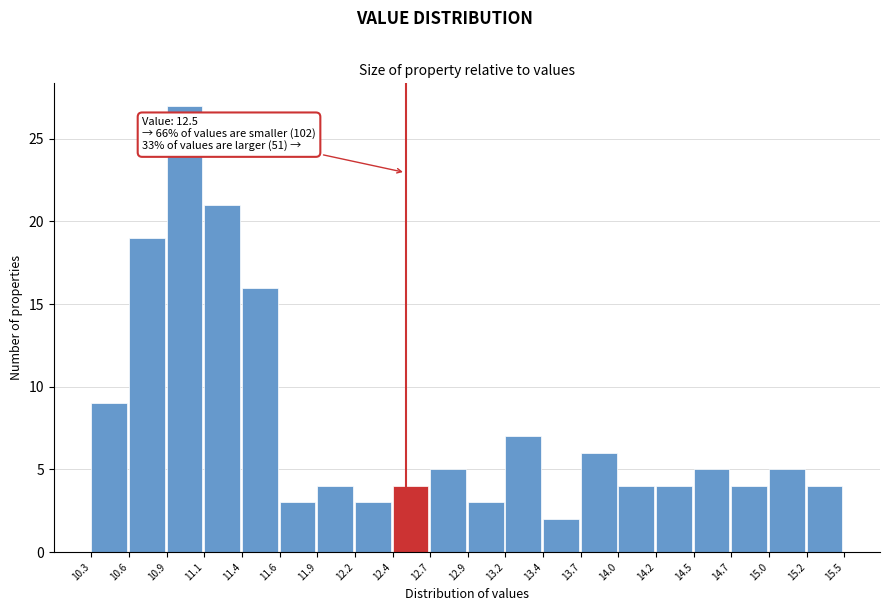

Which range on the x-axis has the tallest bar?

10.9 to 11.1